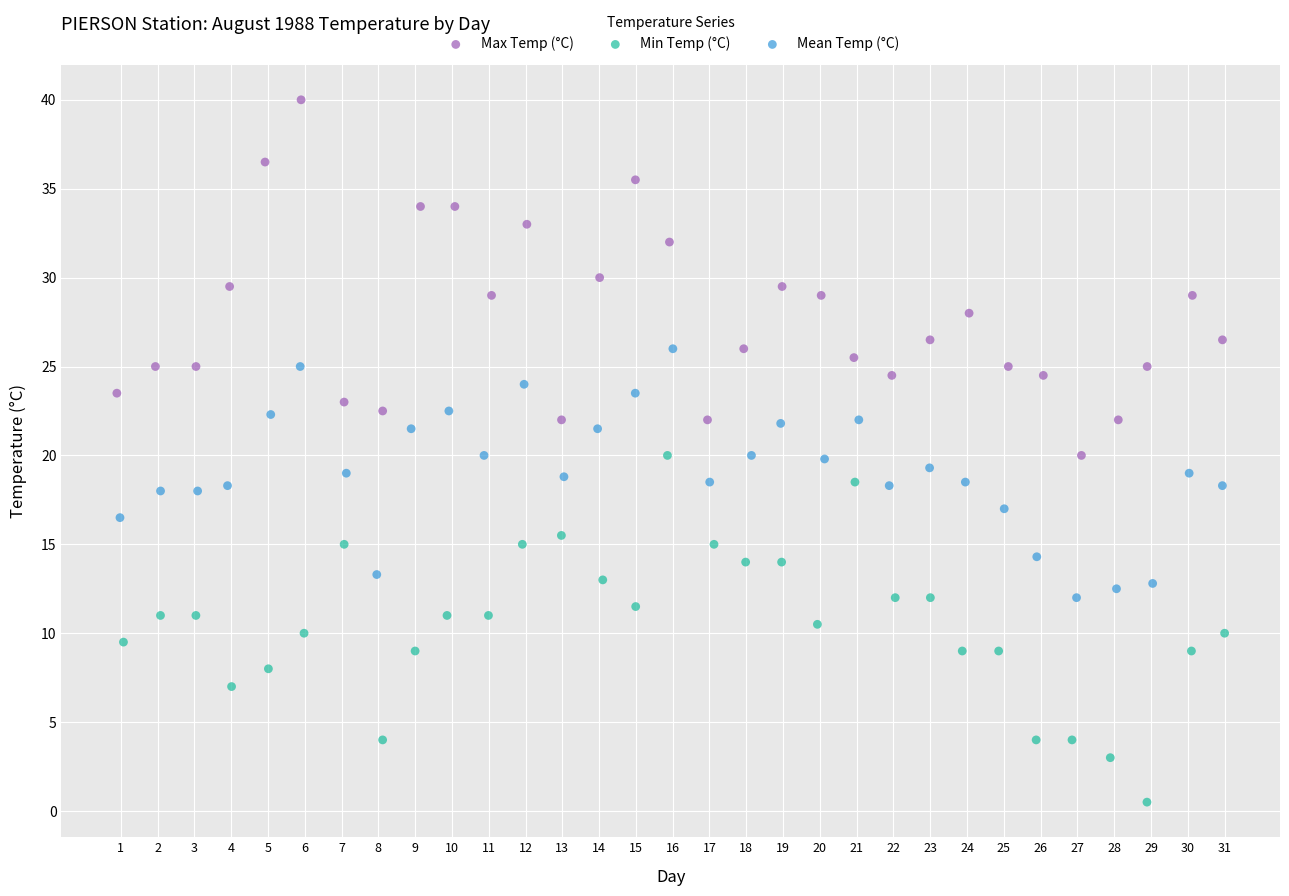

Which series contains the highest Y value?

Max Temp (°C)